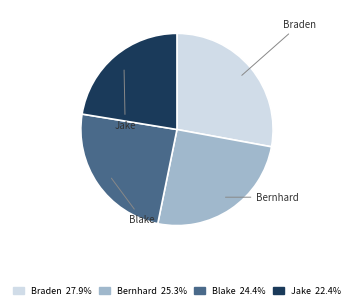

What percentage is the Bernhard slice, to the nearest percent?

25%